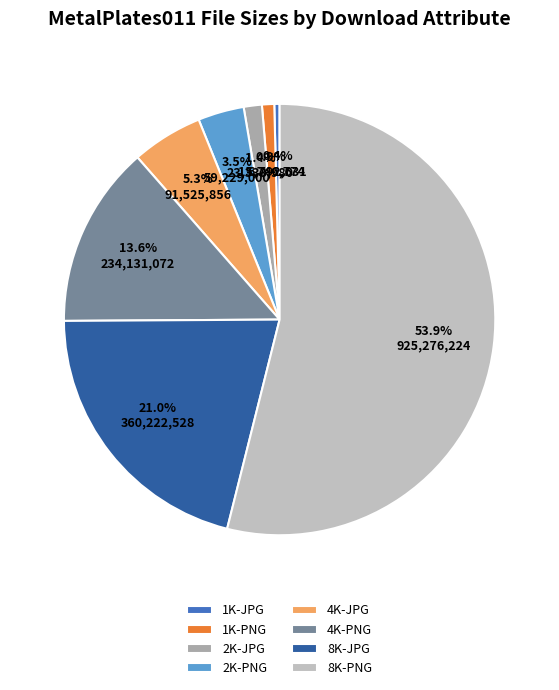

How many segments does this pie chart have?

8